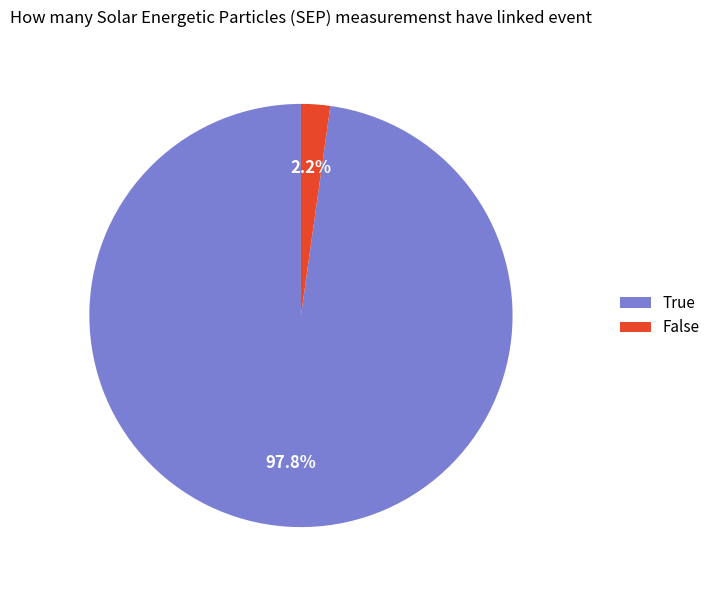

To the nearest percent, what is the difference between the largest and smallest slice percentages?

96%